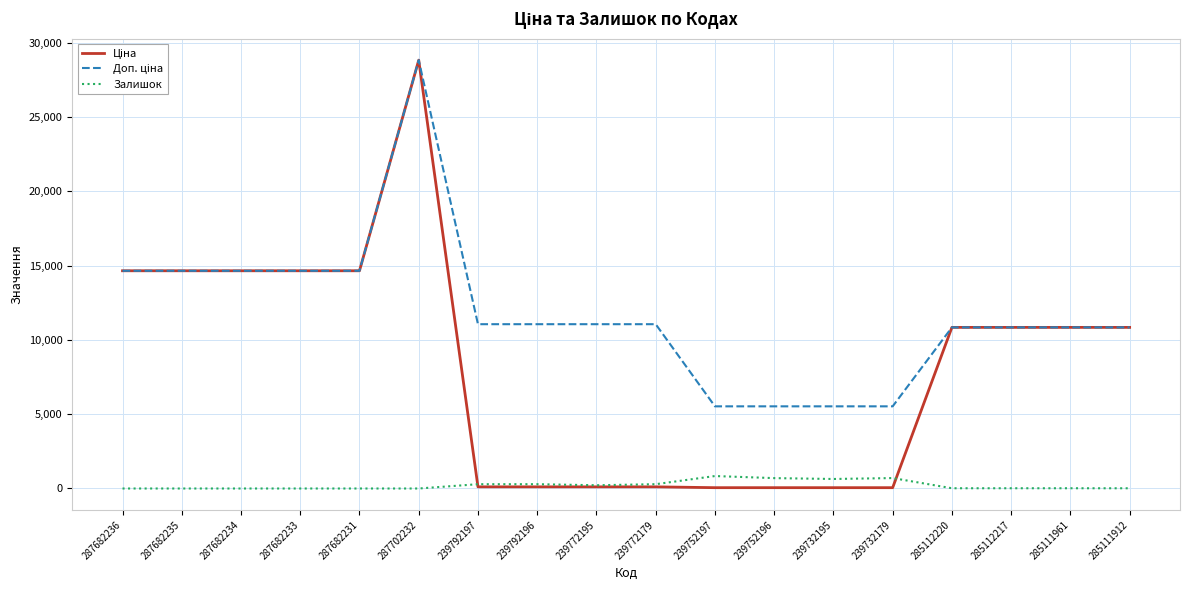

Count the number of data series in this chart.

3